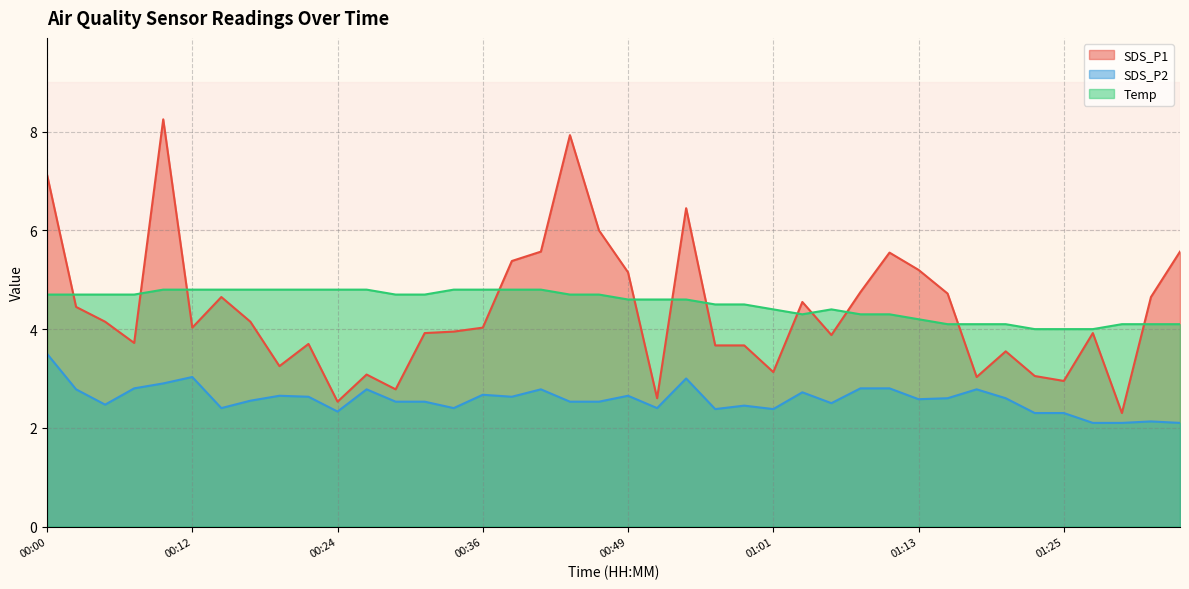

What is the difference between the Temp values at 00:41 and 01:28?

0.8